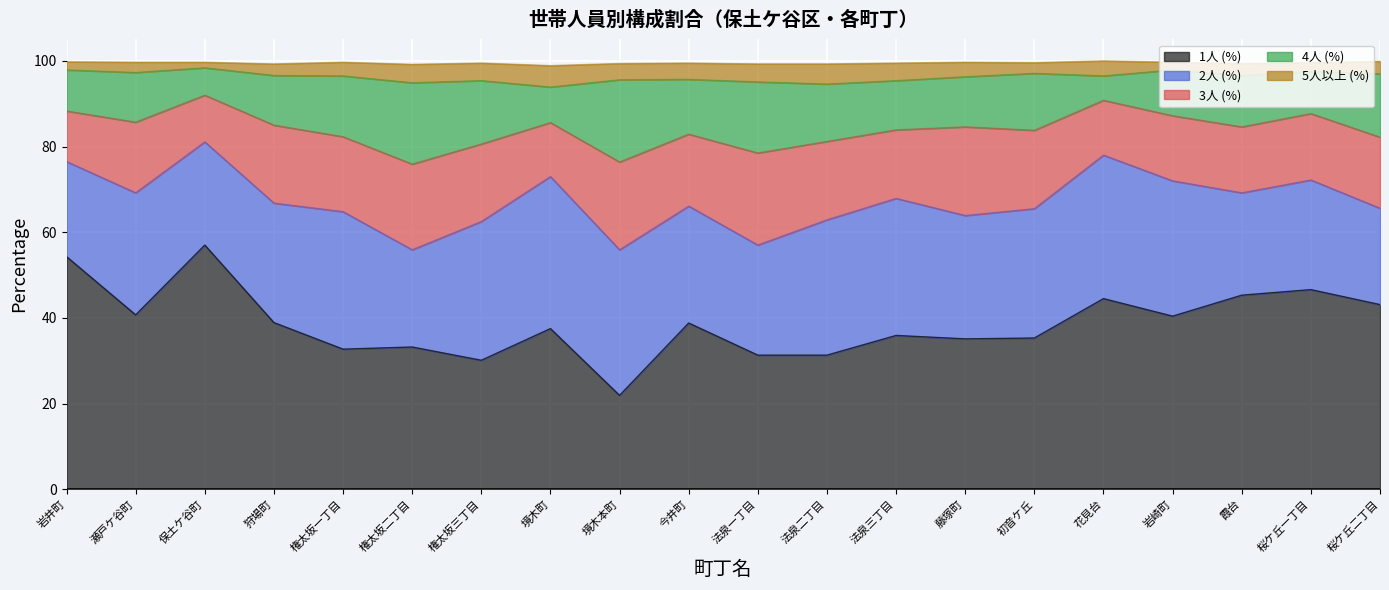

Does the chart display data point markers on the line(s)?

No